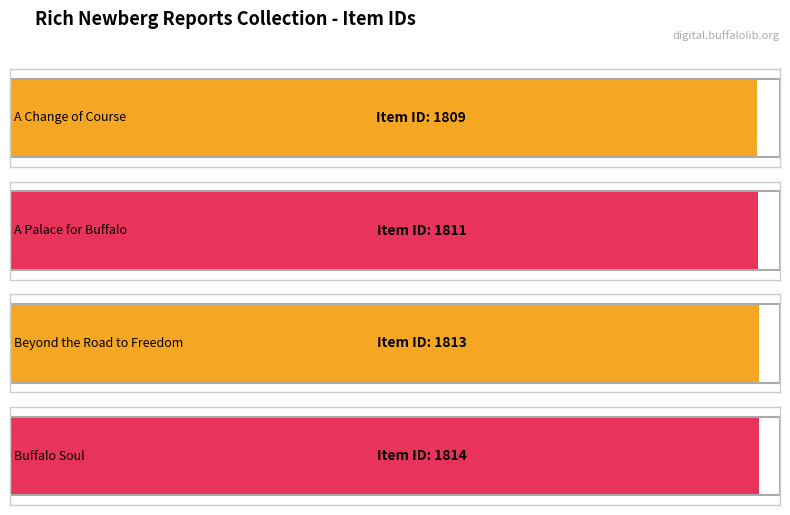

What is the difference between the maximum and minimum values?

5